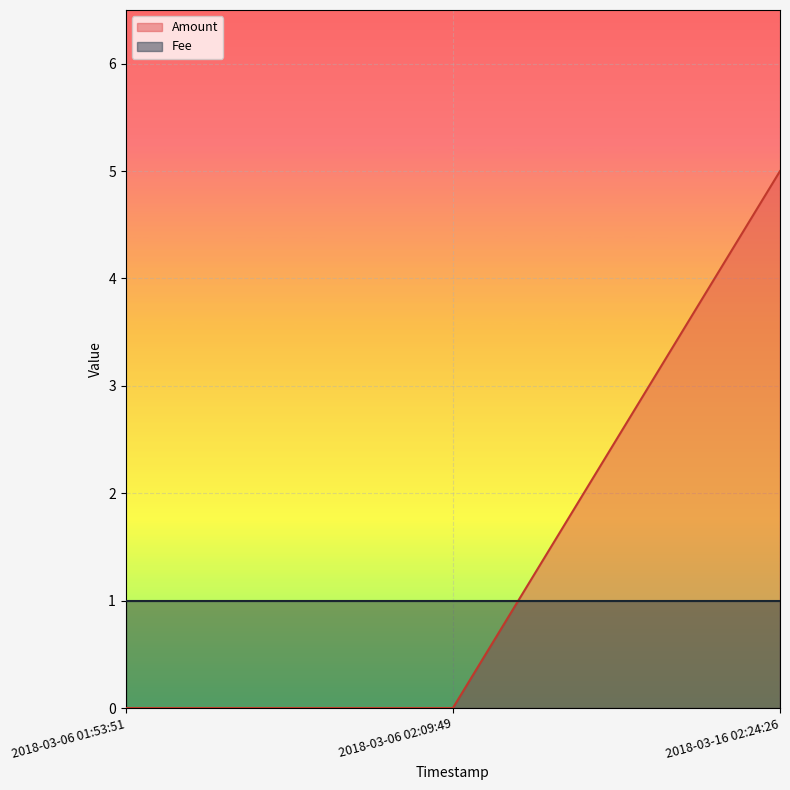

List the labels in order of value, largest first.

2018-03-16 02:24:26, 2018-03-06 01:53:51, 2018-03-06 02:09:49